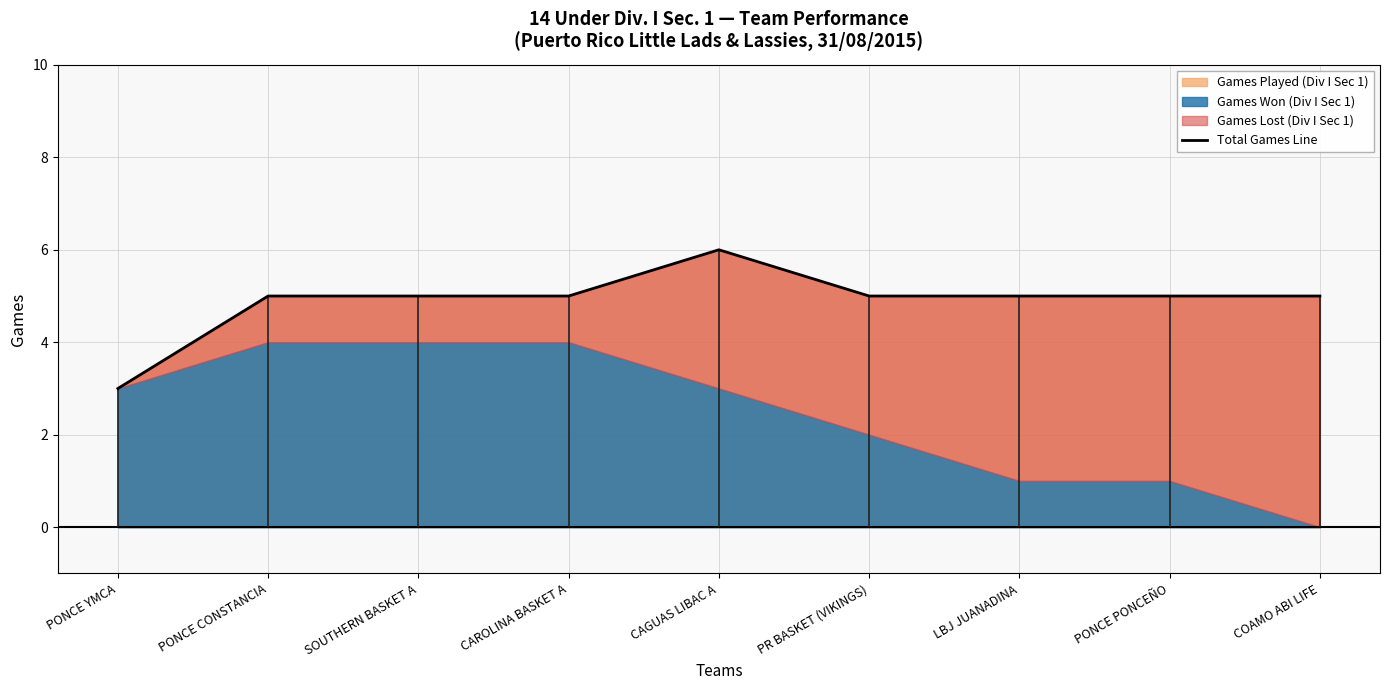

List the labels in order of value, largest first.

CAGUAS LIBAC A, PONCE CONSTANCIA, SOUTHERN BASKET A, CAROLINA BASKET A, PR BASKET (VIKINGS), LBJ JUANADINA, PONCE PONCEÑO, COAMO ABI LIFE, PONCE YMCA